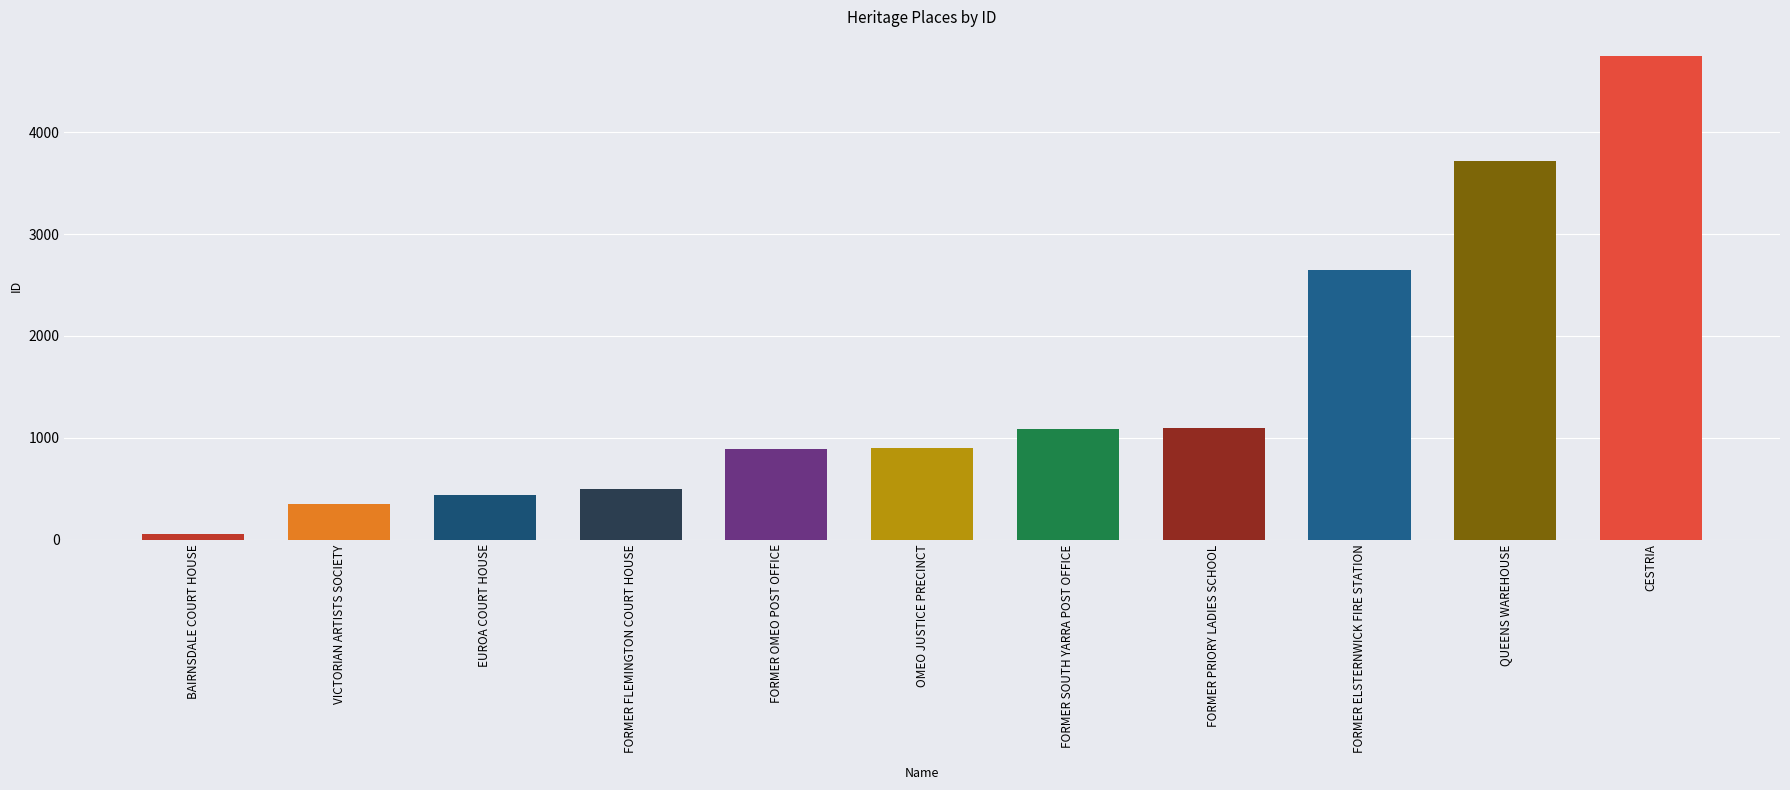

How many bars are there in total?

11